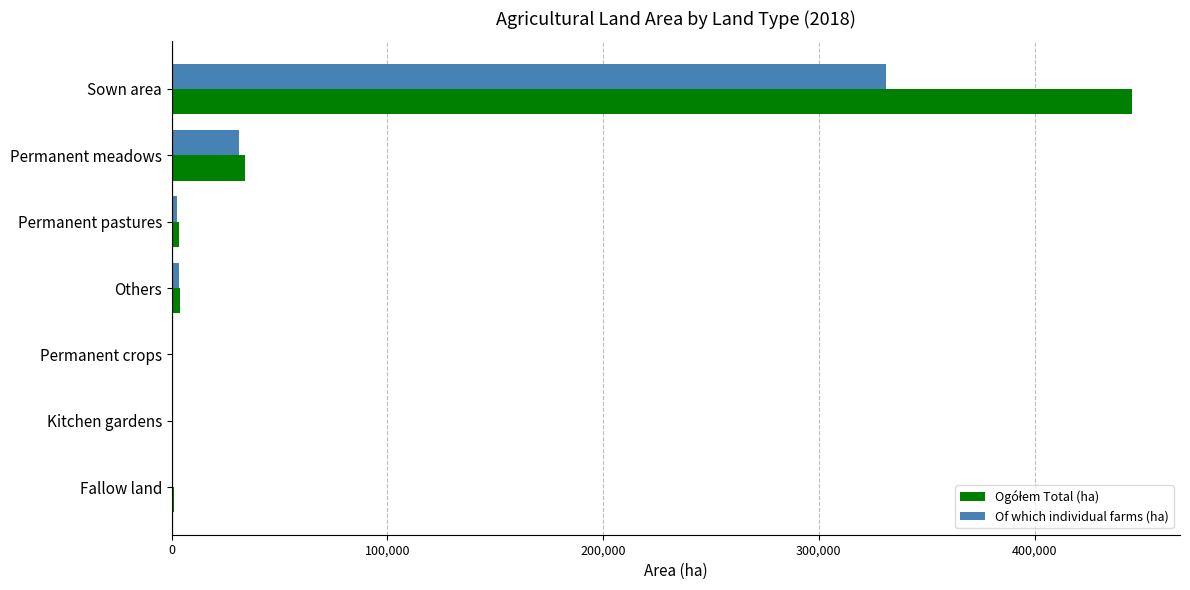

At which category does the chart reach its peak across all series?

Sown area